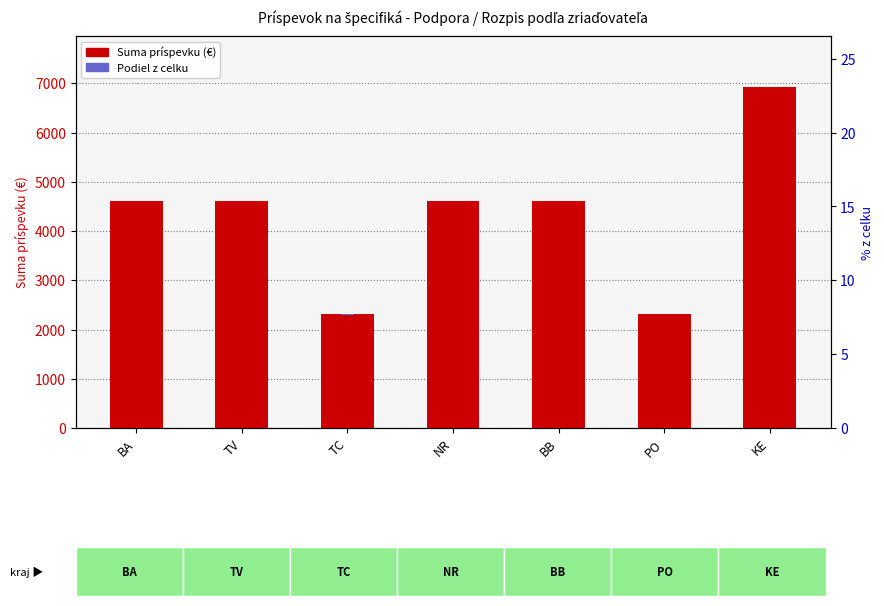

How many categories are shown in the chart?

7